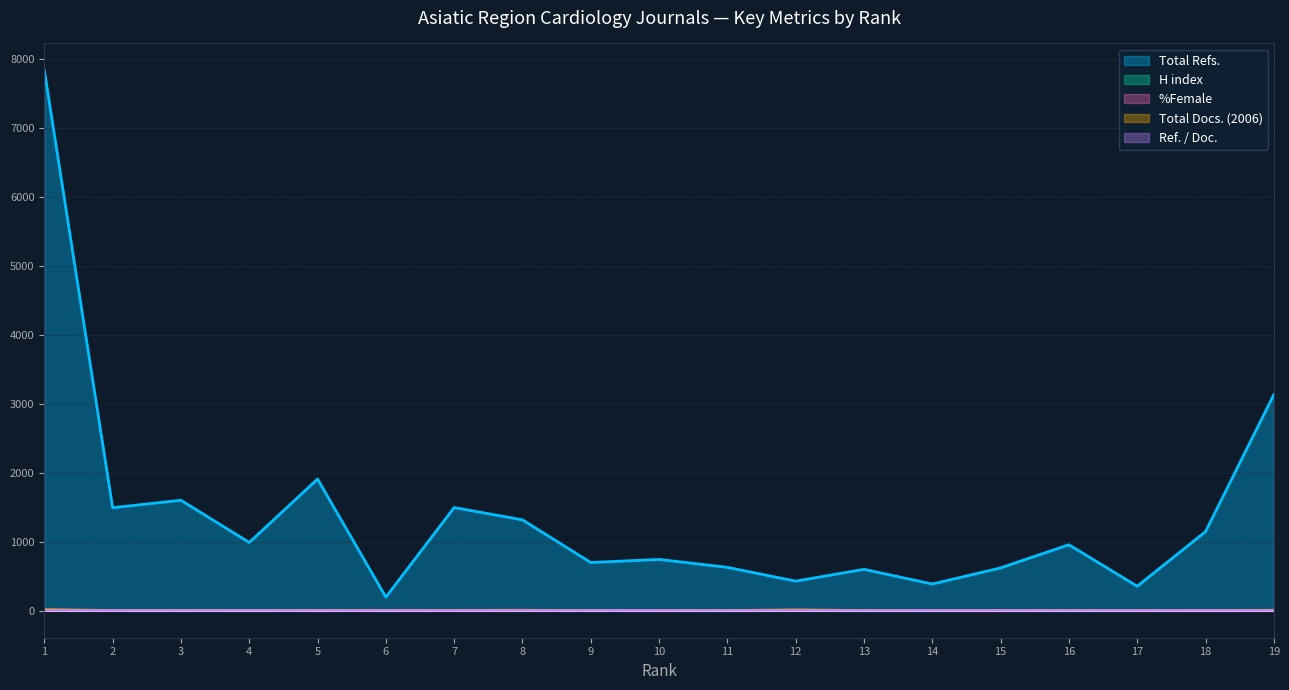

What is the minimum value for Total Docs. (2006)?

0.7